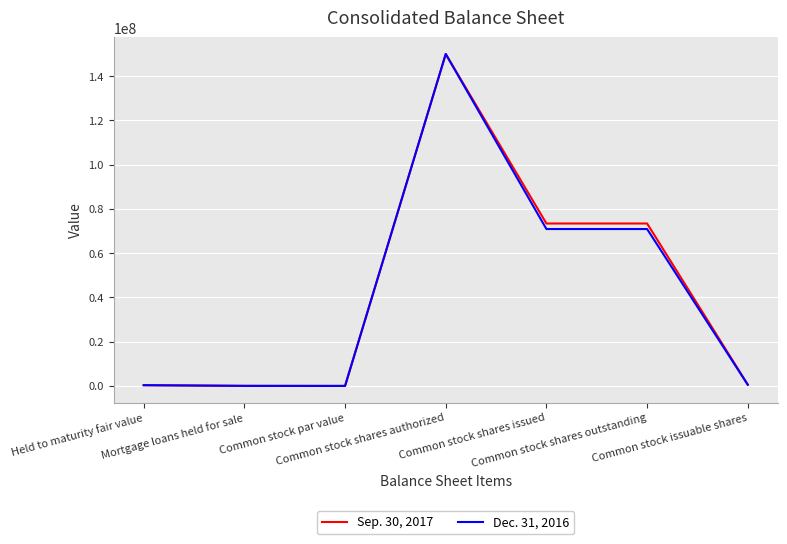

What is the sum of all Dec. 31, 2016 values?

292679164